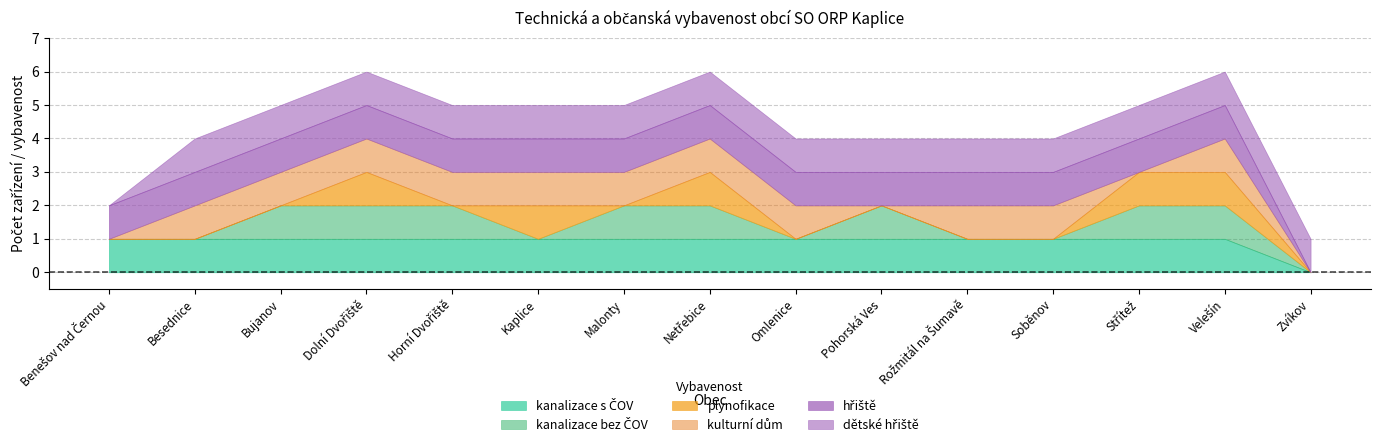

Reading left to right, extract all data points from this chart.

kanalizace s ČOV: Benešov nad Černou=1	Besednice=1	Bujanov=1	Dolní Dvořiště=1	Horní Dvořiště=1	Kaplice=1	Malonty=1	Netřebice=1	Omlenice=1	Pohorská Ves=1	Rožmitál na Šumavě=1	Soběnov=1	Střítež=1	Velešín=1	Zvíkov=0
kanalizace bez ČOV: Benešov nad Černou=0	Besednice=0	Bujanov=1	Dolní Dvořiště=1	Horní Dvořiště=1	Kaplice=0	Malonty=1	Netřebice=1	Omlenice=0	Pohorská Ves=1	Rožmitál na Šumavě=0	Soběnov=0	Střítež=1	Velešín=1	Zvíkov=0
plynofikace: Benešov nad Černou=0	Besednice=0	Bujanov=0	Dolní Dvořiště=1	Horní Dvořiště=0	Kaplice=1	Malonty=0	Netřebice=1	Omlenice=0	Pohorská Ves=0	Rožmitál na Šumavě=0	Soběnov=0	Střítež=1	Velešín=1	Zvíkov=0
kulturní dům: Benešov nad Černou=0	Besednice=1	Bujanov=1	Dolní Dvořiště=1	Horní Dvořiště=1	Kaplice=1	Malonty=1	Netřebice=1	Omlenice=1	Pohorská Ves=0	Rožmitál na Šumavě=1	Soběnov=1	Střítež=0	Velešín=1	Zvíkov=0
hřiště: Benešov nad Černou=1	Besednice=1	Bujanov=1	Dolní Dvořiště=1	Horní Dvořiště=1	Kaplice=1	Malonty=1	Netřebice=1	Omlenice=1	Pohorská Ves=1	Rožmitál na Šumavě=1	Soběnov=1	Střítež=1	Velešín=1	Zvíkov=0
dětské hřiště: Benešov nad Černou=0	Besednice=1	Bujanov=1	Dolní Dvořiště=1	Horní Dvořiště=1	Kaplice=1	Malonty=1	Netřebice=1	Omlenice=1	Pohorská Ves=1	Rožmitál na Šumavě=1	Soběnov=1	Střítež=1	Velešín=1	Zvíkov=1